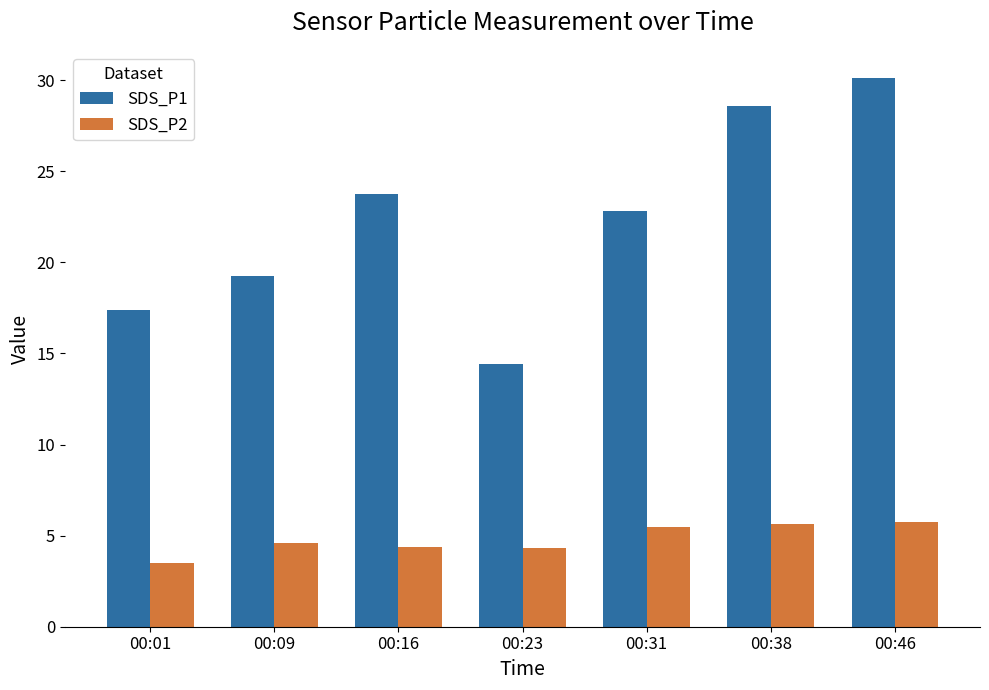

At which label does SDS_P2 first exceed 4?

00:09